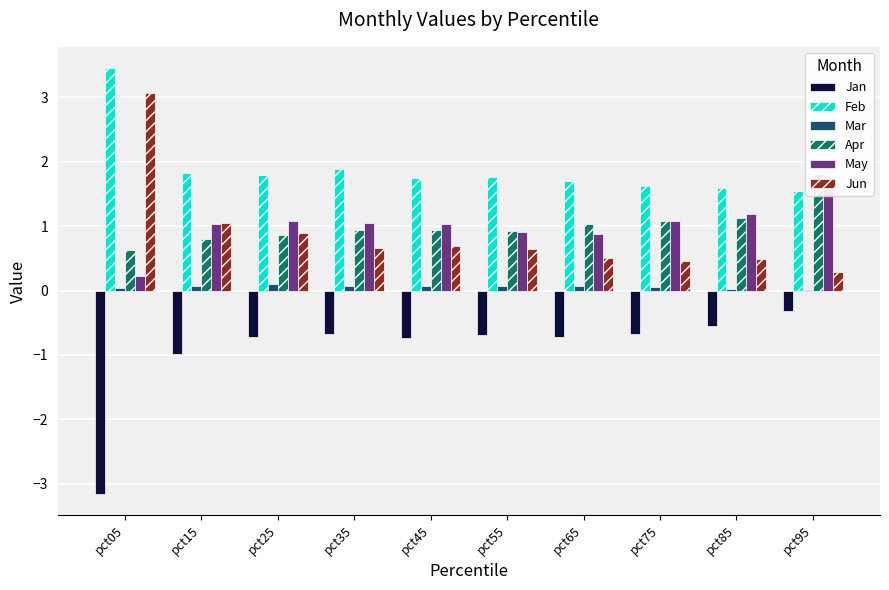

Where is Feb nearest to the value 2?

pct35